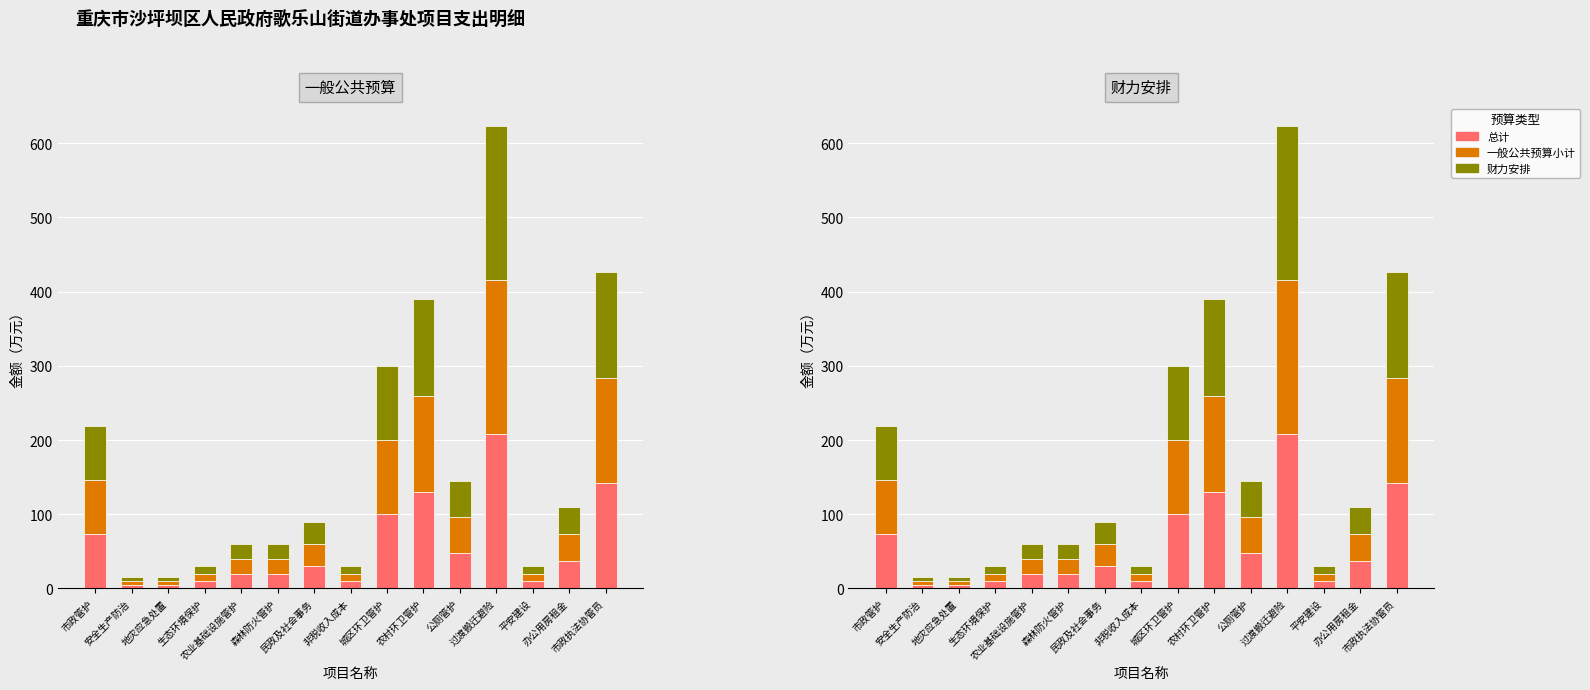

What is the label of the 10th bar from the right?

森林防火管护